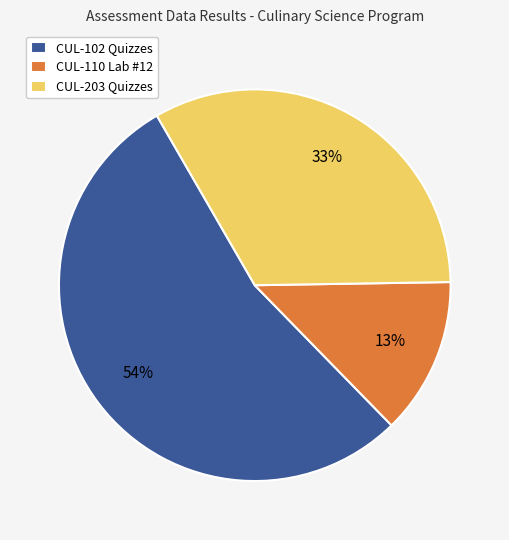

Rank the categories by value from highest to lowest.

CUL-102 Quizzes, CUL-203 Quizzes, CUL-110 Lab #12